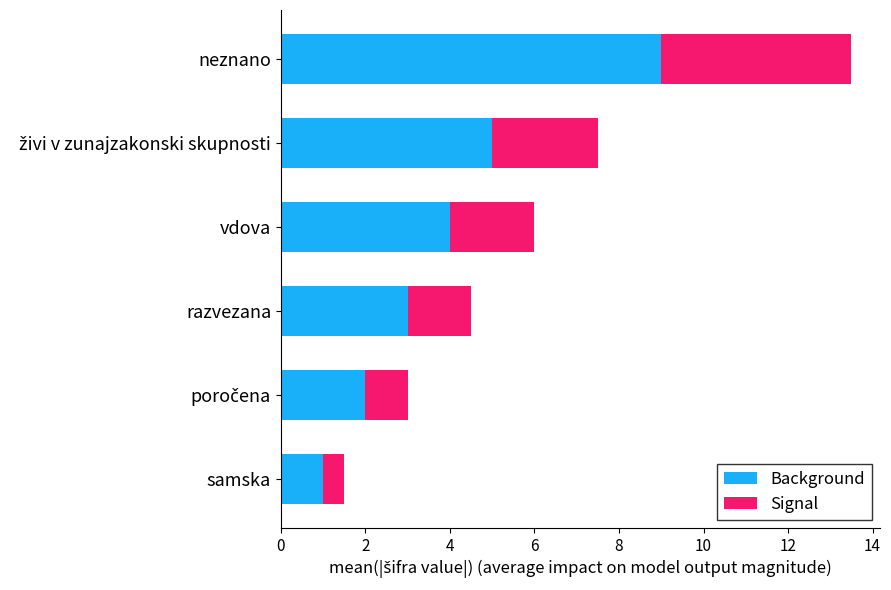

At which label does Background reach its peak?

neznano